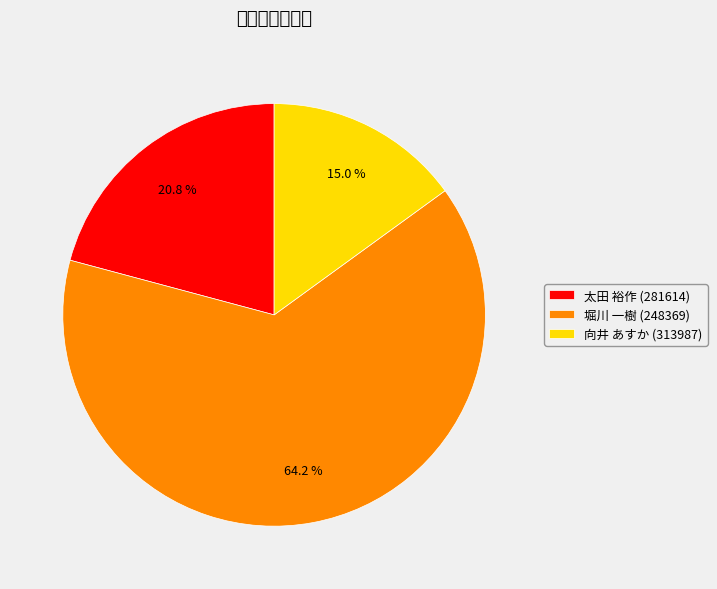

To the nearest percent, what portion does 堀川 一樹 (248369) represent?

64%